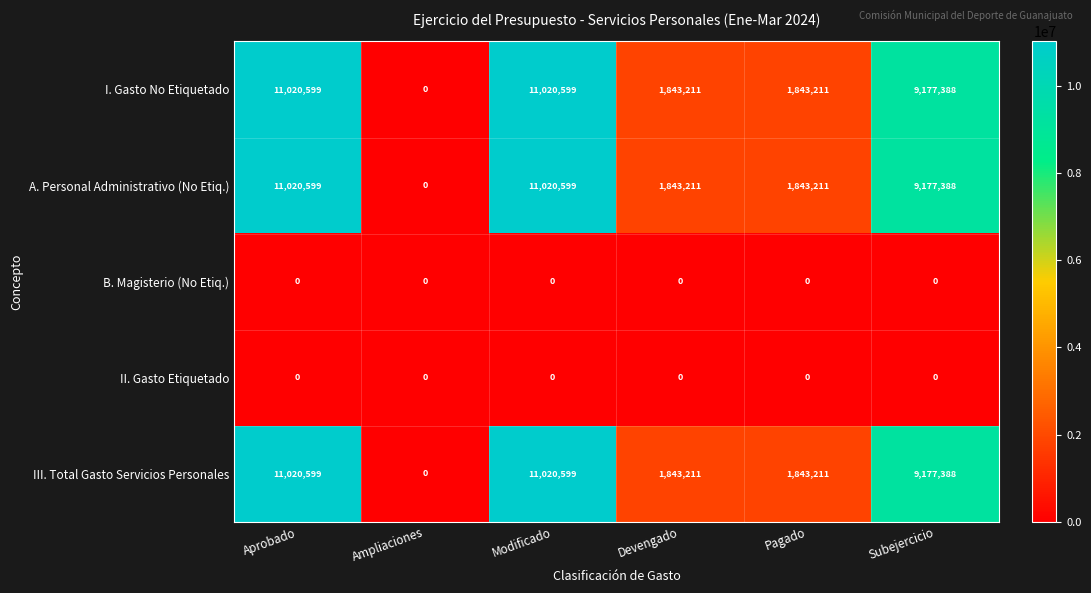

True or false: I. Gasto No Etiquetado has a value of -7017484 at Ampliaciones.

False